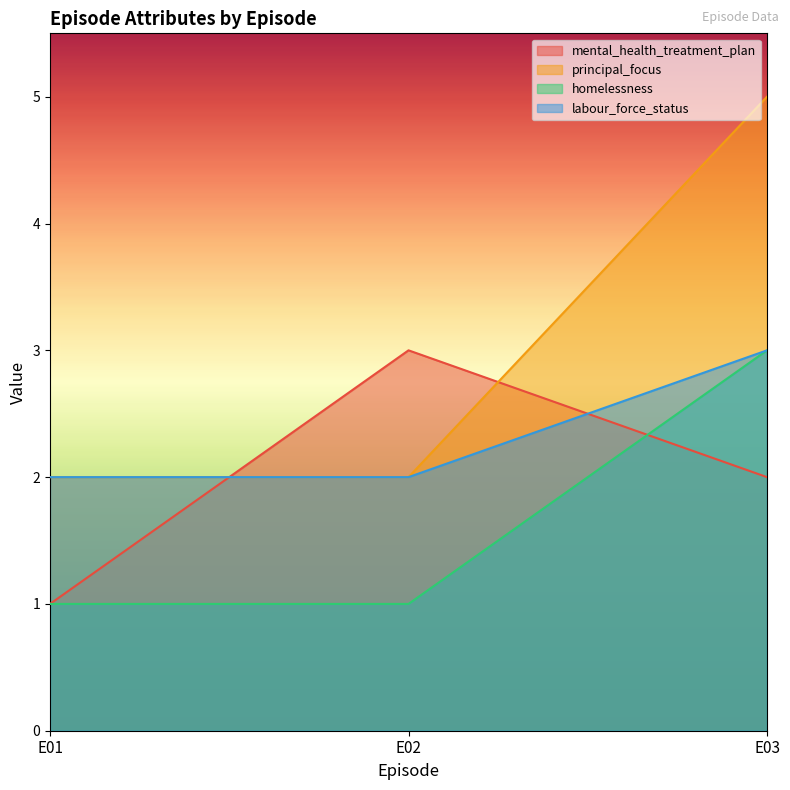

At how many categories does at least one series exceed 3?

1